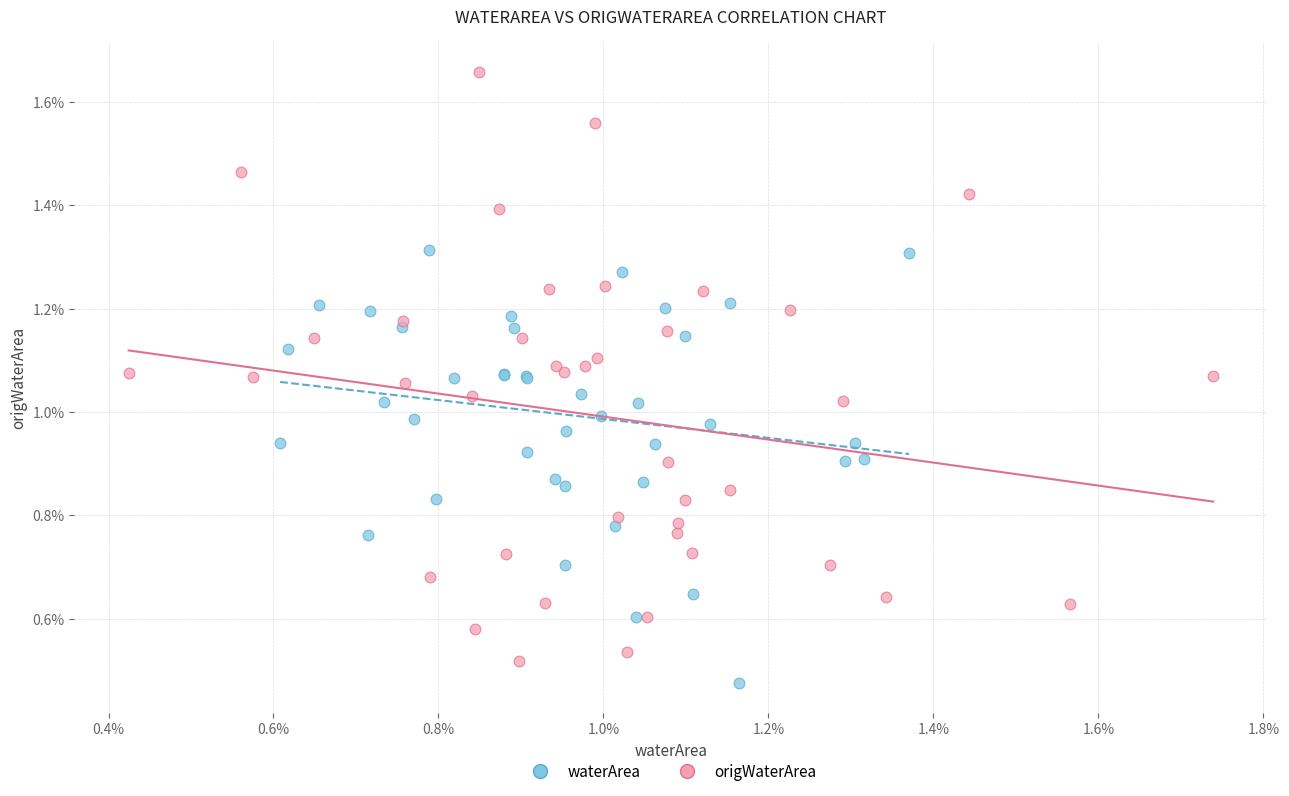

What are all the series names shown in the legend?

waterArea, origWaterArea